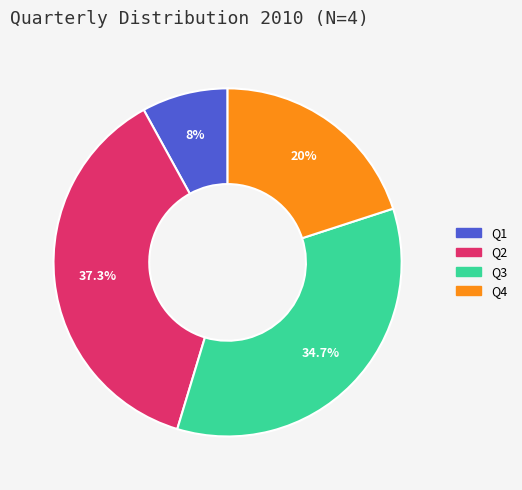

Is there a majority slice in this chart?

No